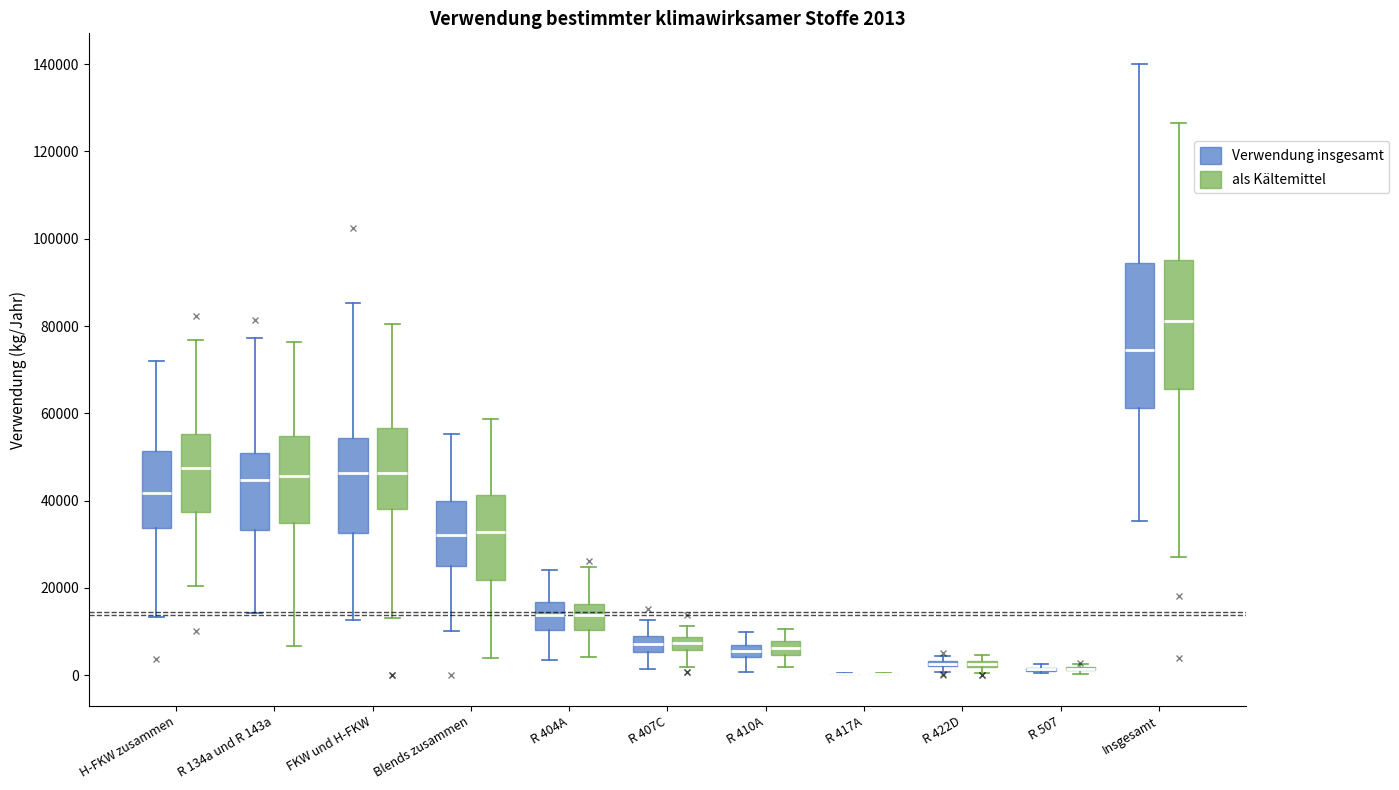

Comparing the boxes themselves (not the whiskers), which one is the tallest?

Insgesamt (Verwendung insgesamt)